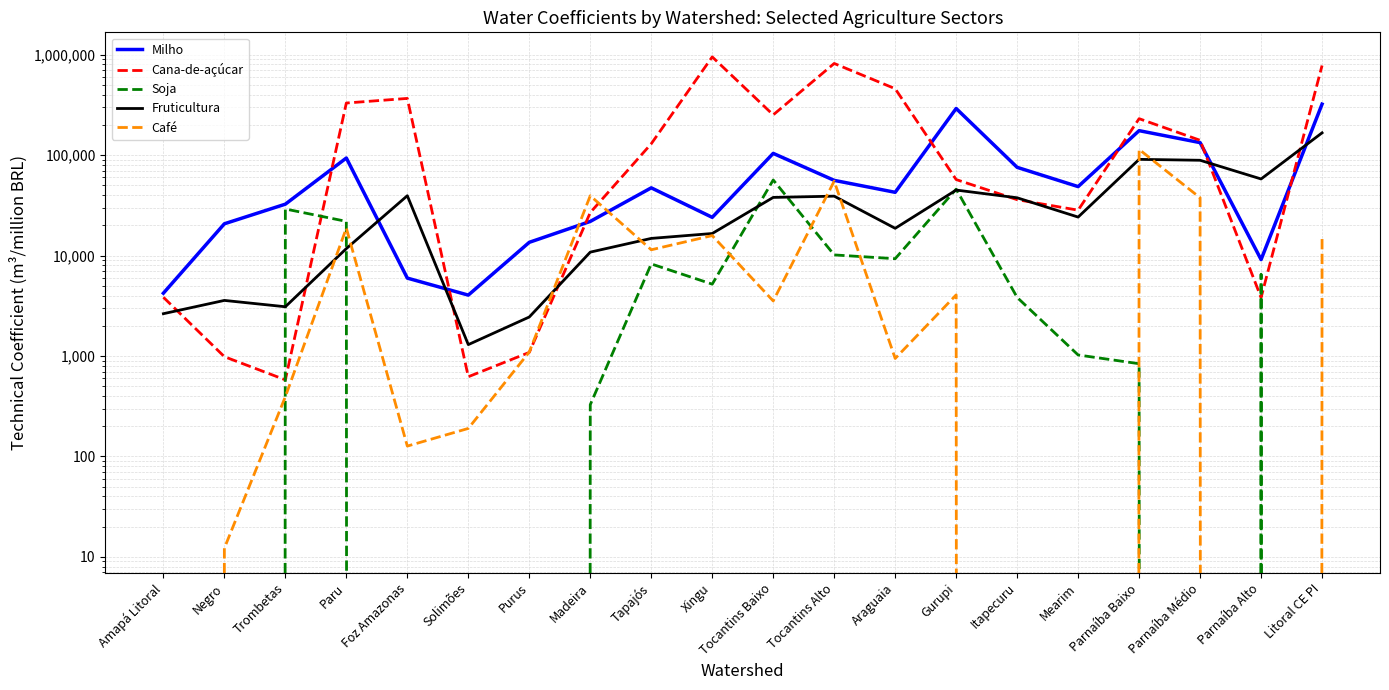

What is the total value across all series at Negro?

25290.0